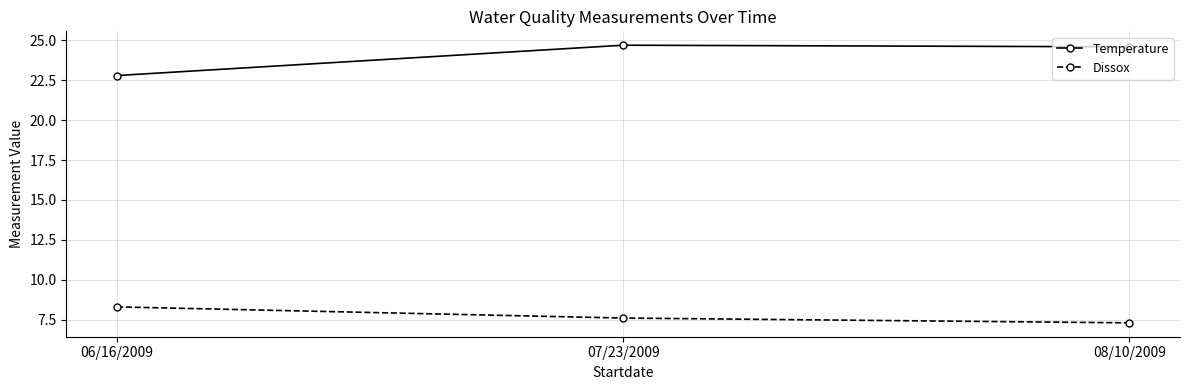

At which label does Temperature first exceed 24?

07/23/2009